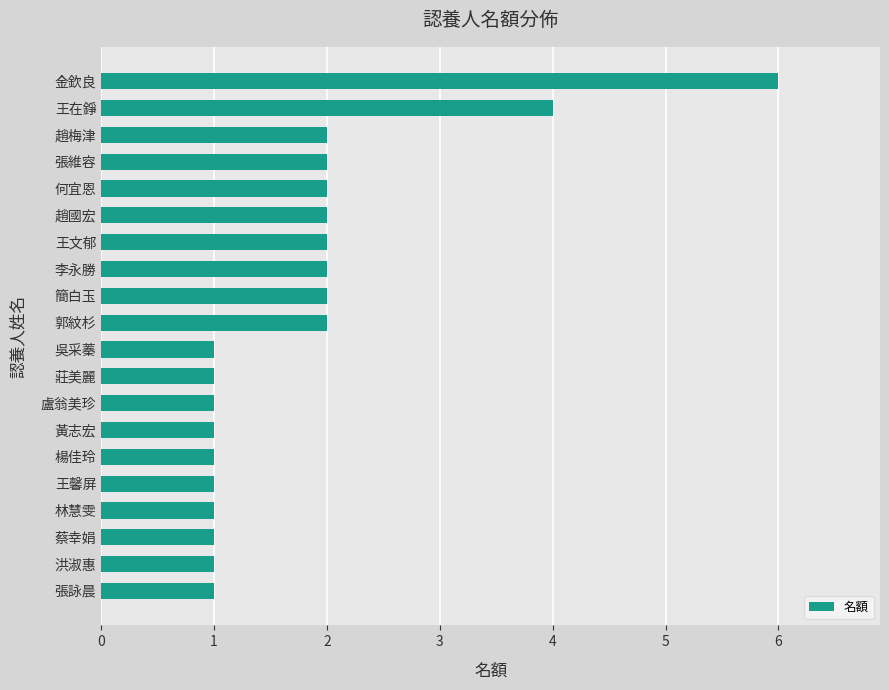

How many data points are less than 2?

10